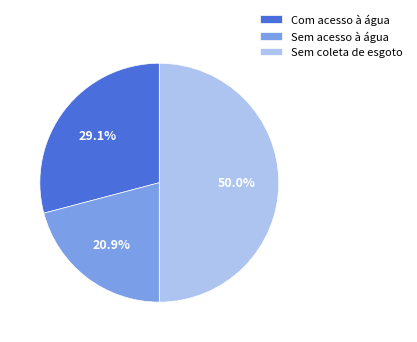

To the nearest percent, what portion does Sem coleta de esgoto represent?

50%